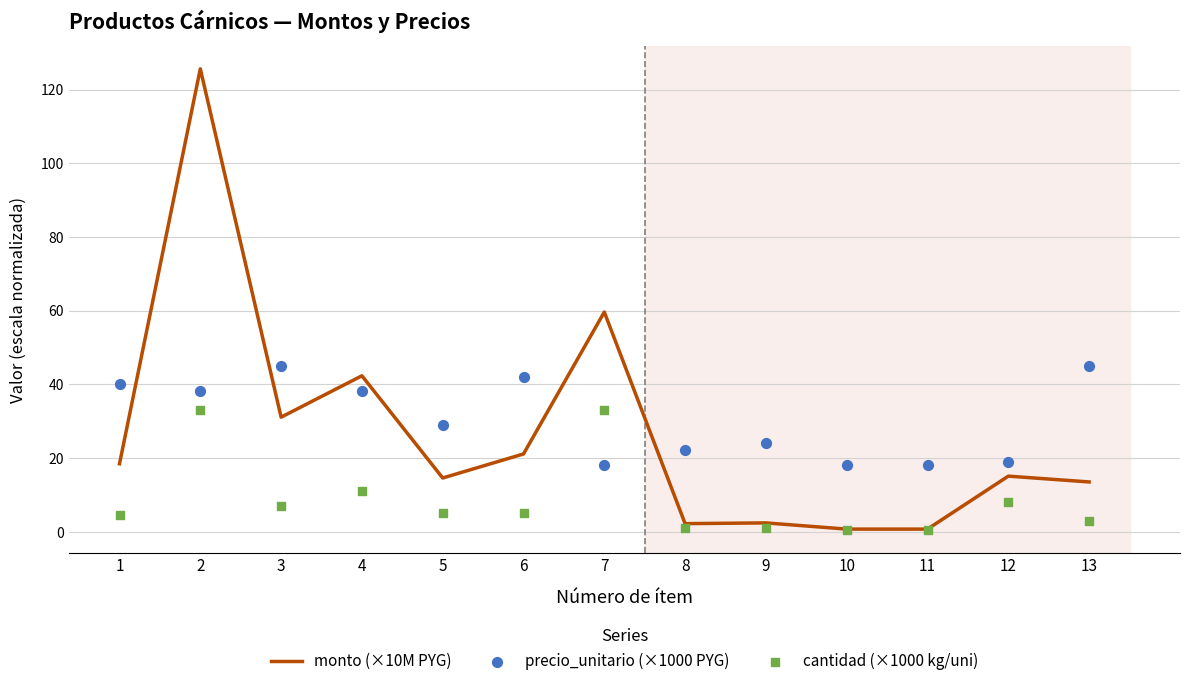

Which series reaches the minimum Y coordinate?

cantidad (×1000 kg/uni)